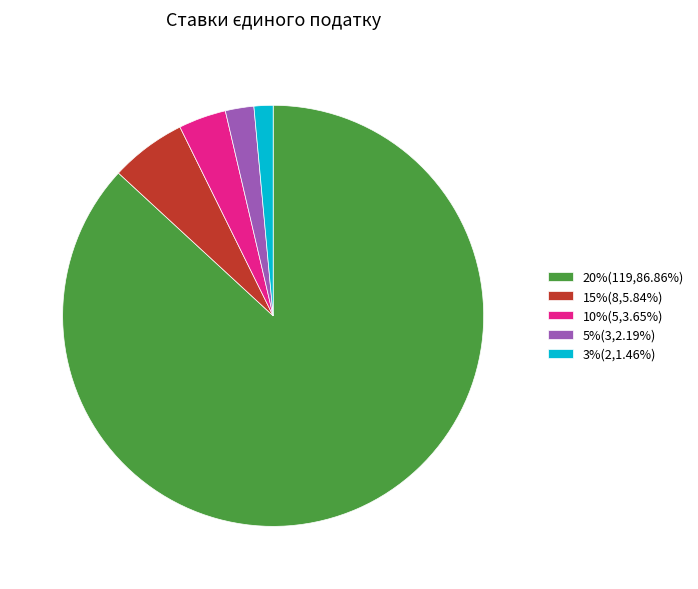

Which slice is the largest?

20%